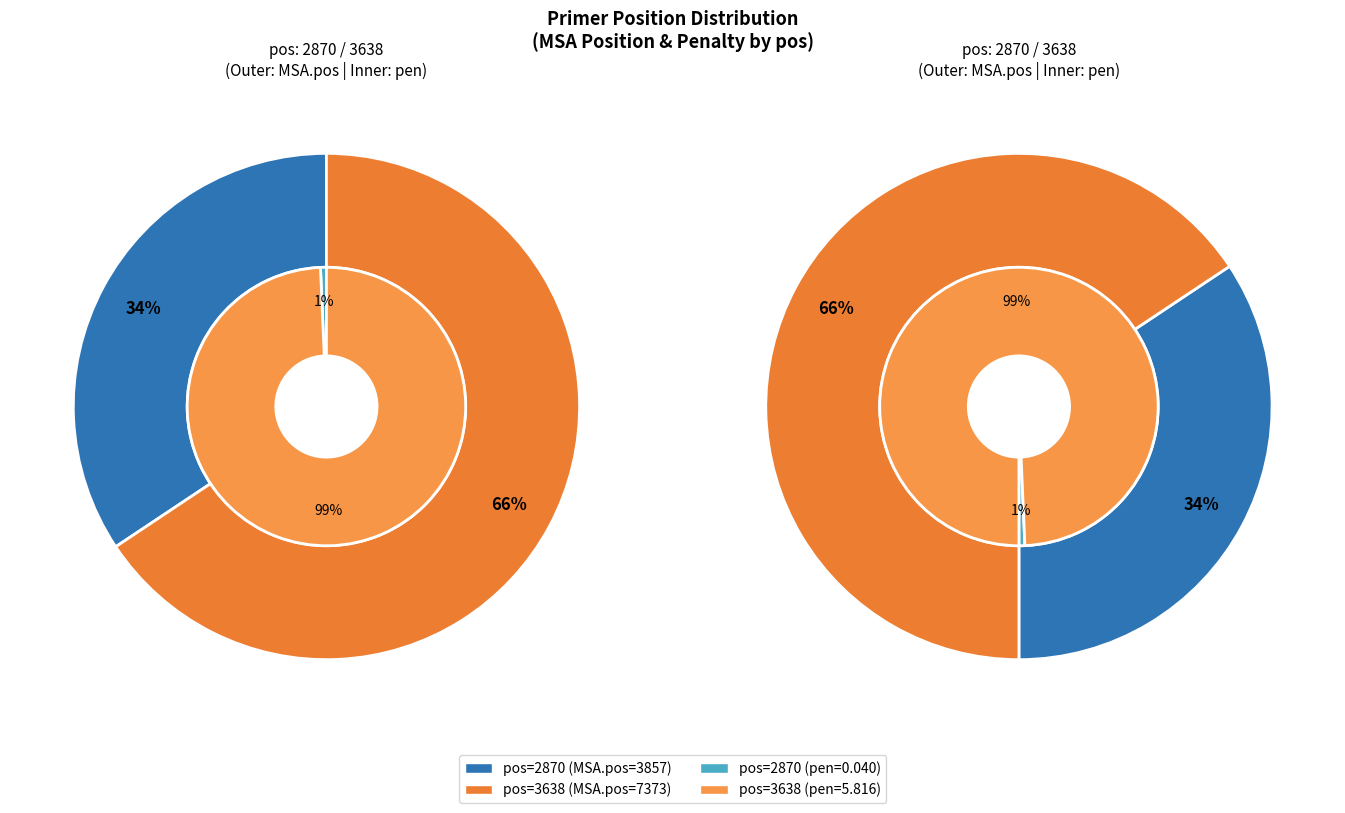

What is the change in value from 2870 to 3638?

+3516